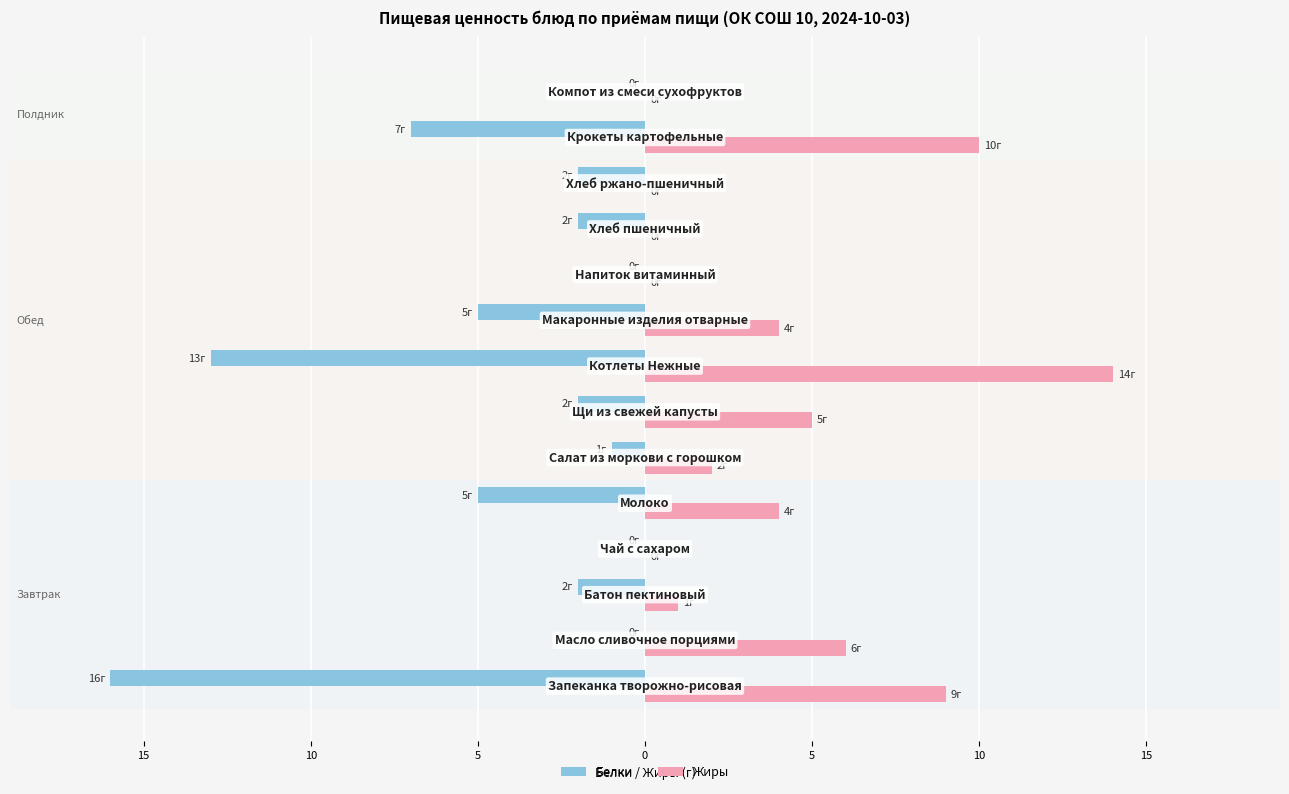

What is the minimum value for Белки?

-16